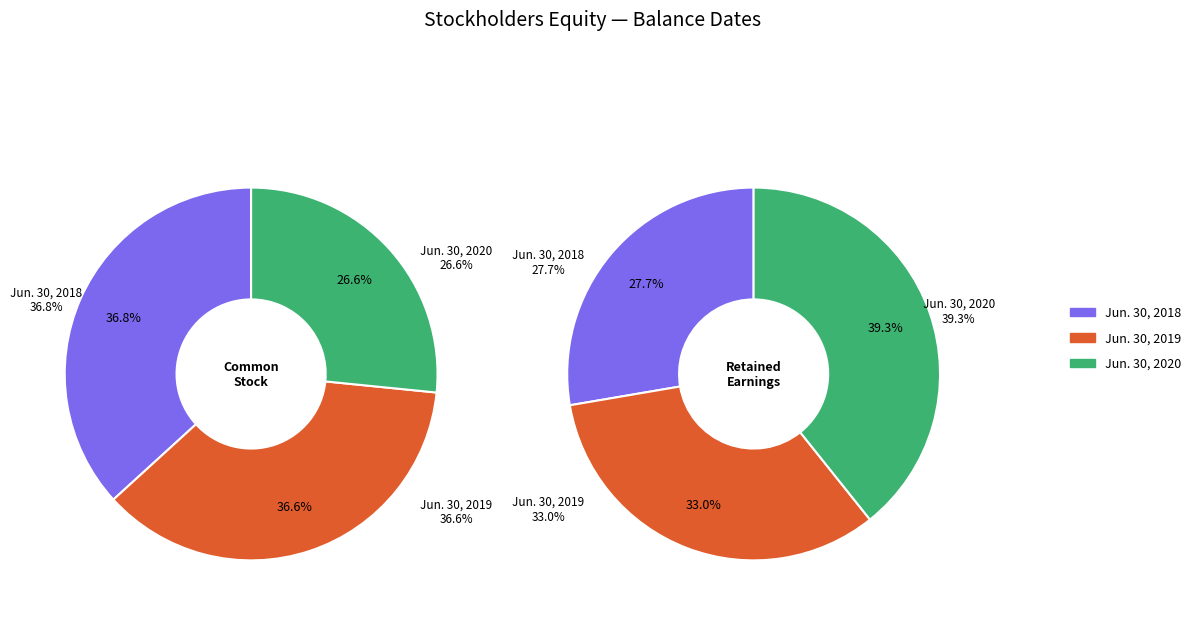

What is the total percentage of Jun. 30, 2018 and Jun. 30, 2020?

63.4%